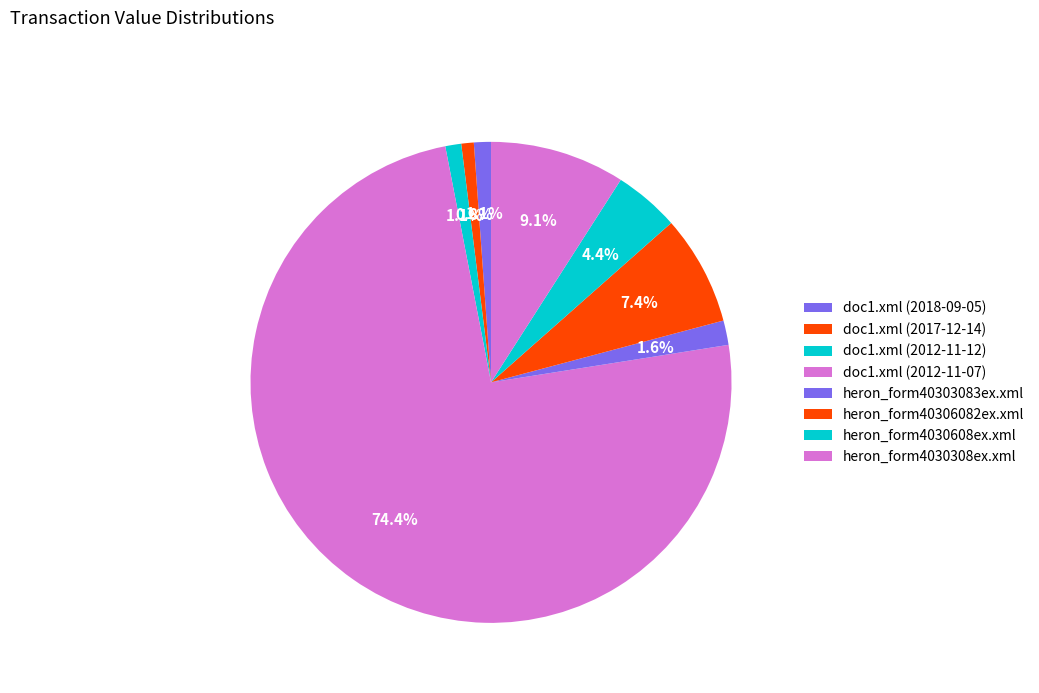

What percentage is the heron_form40303083ex.xml slice, to the nearest percent?

2%